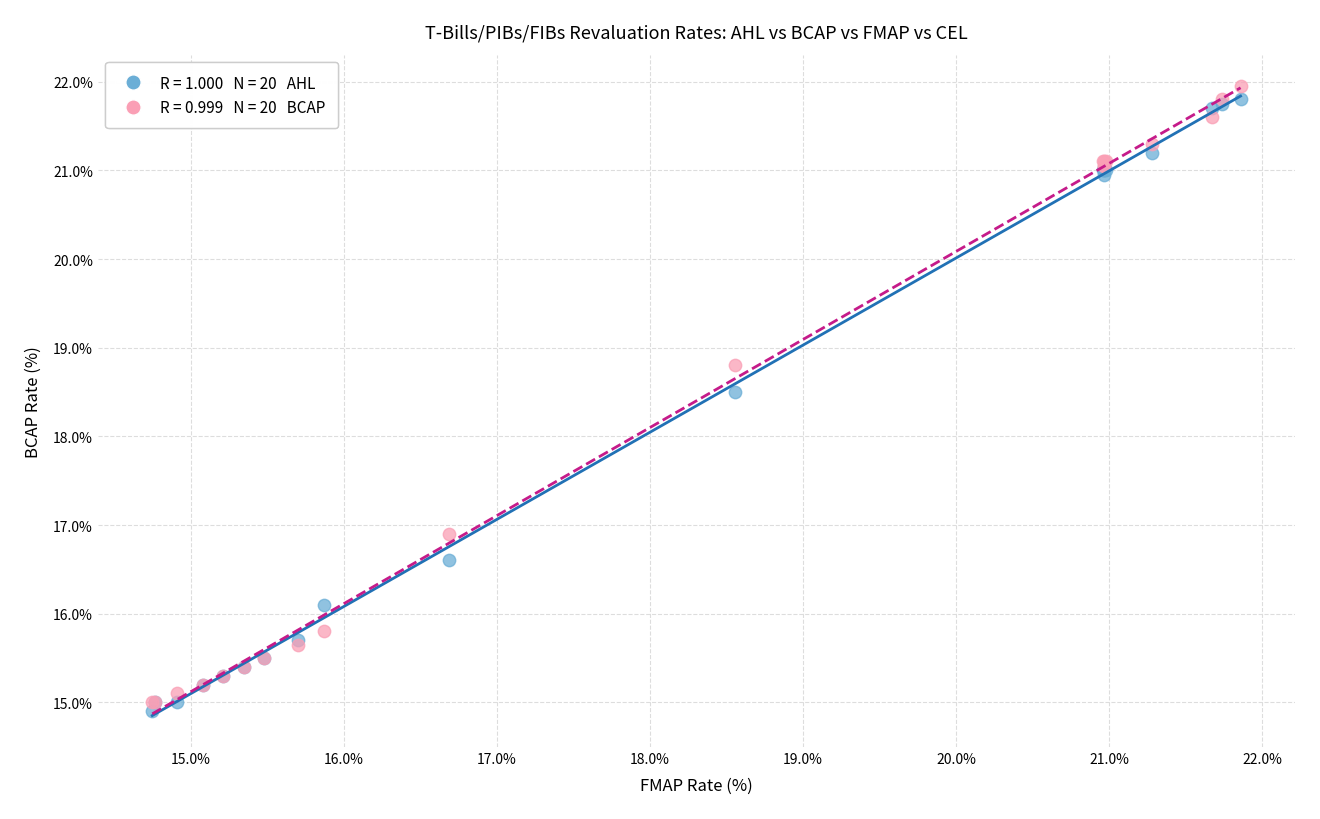

Across all series, what Y value is closest to 18?

18.5